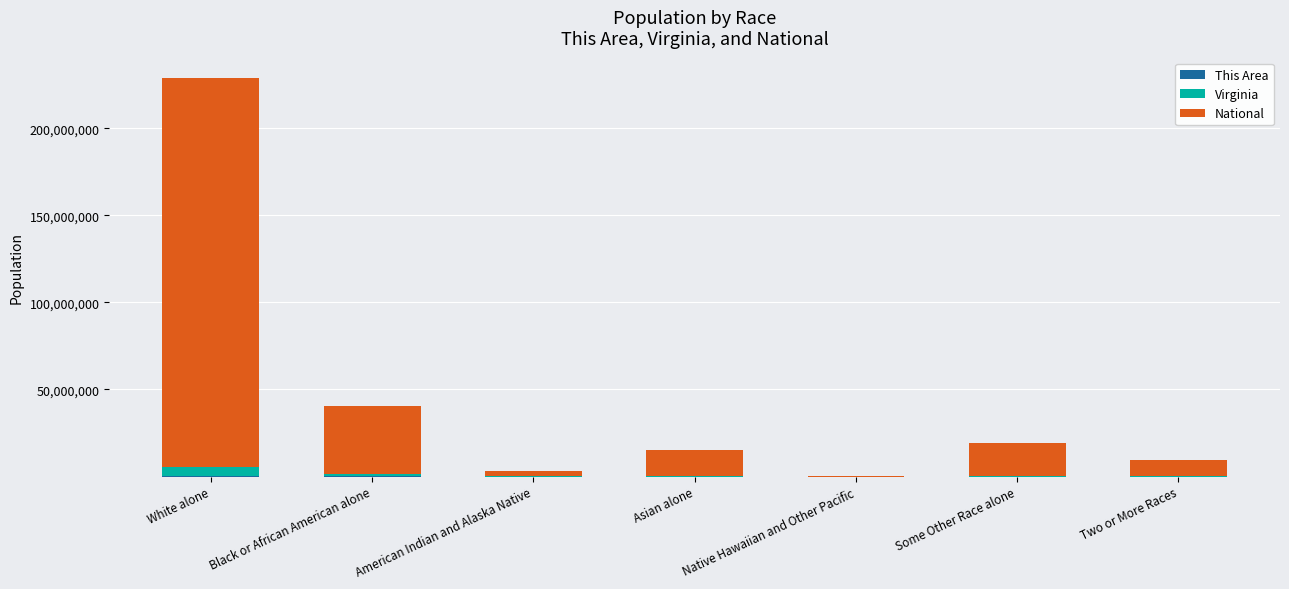

At which category is the sum across all series the highest?

White alone